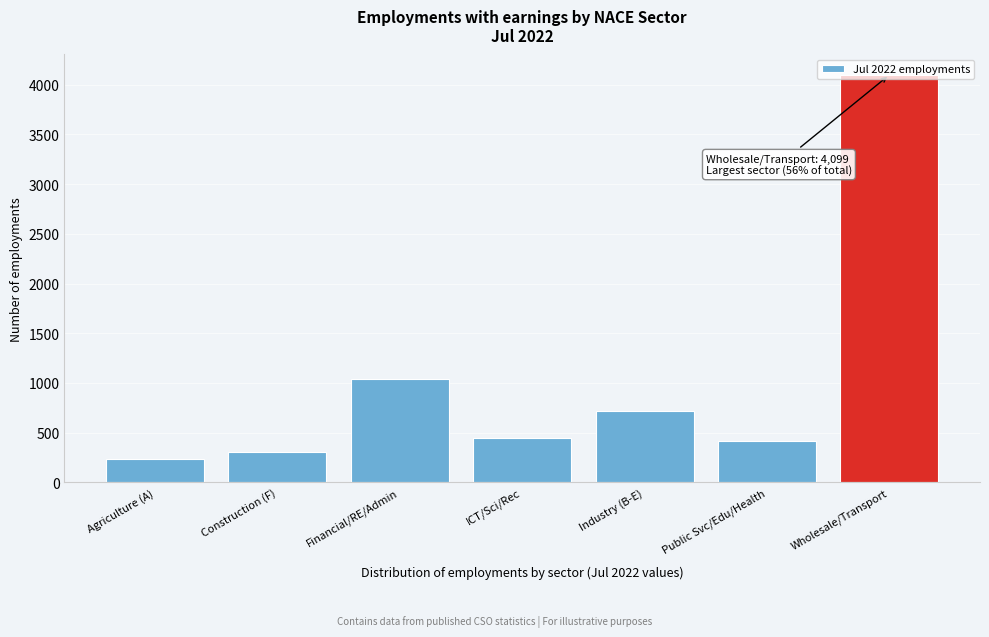

Where is the data nearest to the value 2165?

Financial/RE/Admin